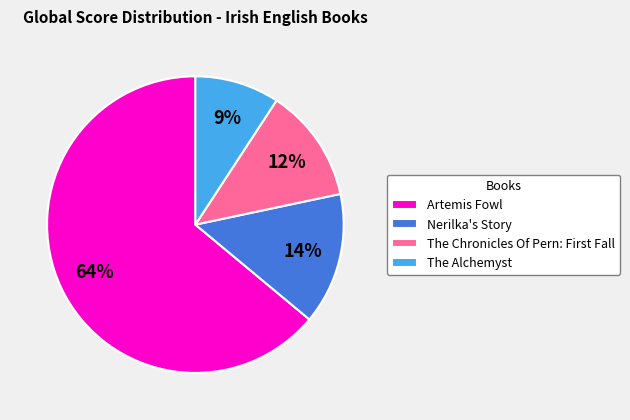

Does Artemis Fowl account for over 50% of the chart?

Yes